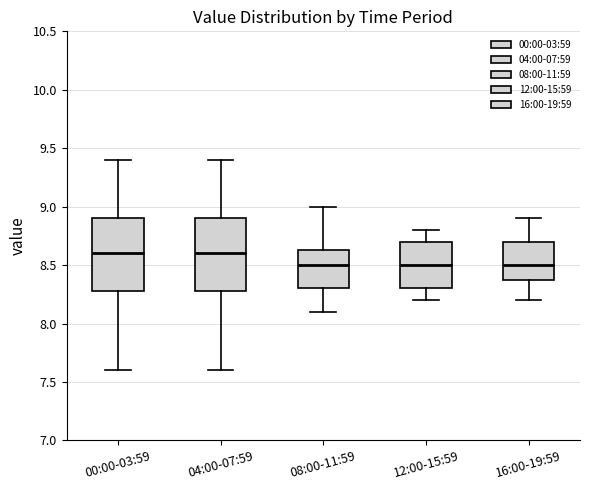

Reading left to right, transcribe this box plot: for each box, give where its median line is, the range the box spans, and where its two whiskers end, as read against the y-axis. The values are not printed on the chart, so give them approximately, as read against the axis.

00:00-03:59: median 8.60, box 8.30 to 8.90, whiskers 7.60 to 9.40
04:00-07:59: median 8.60, box 8.30 to 8.90, whiskers 7.60 to 9.40
08:00-11:59: median 8.50, box 8.30 to 8.65, whiskers 8.10 to 9.00
12:00-15:59: median 8.50, box 8.30 to 8.70, whiskers 8.20 to 8.80
16:00-19:59: median 8.50, box 8.40 to 8.70, whiskers 8.20 to 8.90